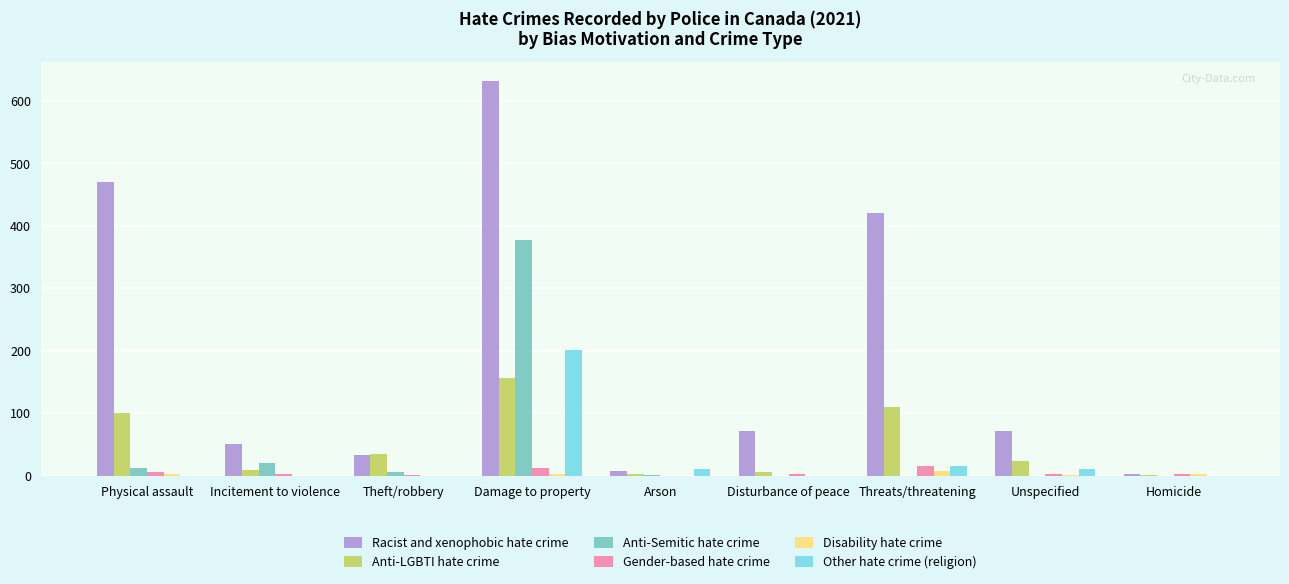

What is the greatest value displayed?

631